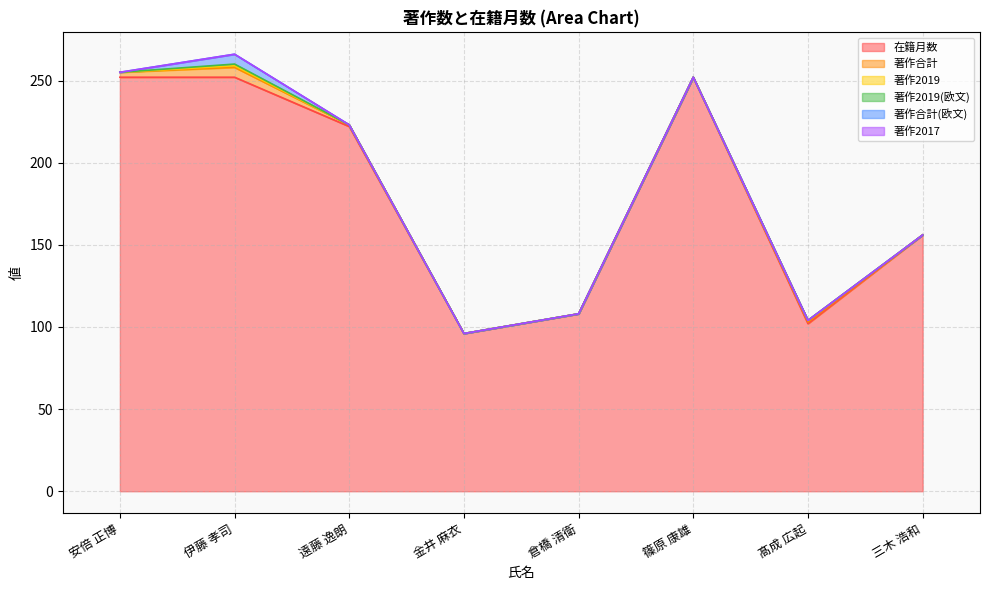

Reading right to left, extract all data points from this chart.

在籍月数: 三木 浩和=156	髙成 広起=102	篠原 康雄=252	倉橋 清衛=108	金井 麻衣=96	遠藤 逸朗=222	伊藤 孝司=252	安倍 正博=252
著作合計: 三木 浩和=0	髙成 広起=1	篠原 康雄=0	倉橋 清衛=0	金井 麻衣=0	遠藤 逸朗=1	伊藤 孝司=6	安倍 正博=3
著作2019: 三木 浩和=0	髙成 広起=1	篠原 康雄=0	倉橋 清衛=0	金井 麻衣=0	遠藤 逸朗=0	伊藤 孝司=1	安倍 正博=0
著作2019(欧文): 三木 浩和=0	髙成 広起=0	篠原 康雄=0	倉橋 清衛=0	金井 麻衣=0	遠藤 逸朗=0	伊藤 孝司=1	安倍 正博=0
著作合計(欧文): 三木 浩和=0	髙成 広起=0	篠原 康雄=0	倉橋 清衛=0	金井 麻衣=0	遠藤 逸朗=0	伊藤 孝司=6	安倍 正博=0
著作2017: 三木 浩和=0	髙成 広起=0	篠原 康雄=0	倉橋 清衛=0	金井 麻衣=0	遠藤 逸朗=0	伊藤 孝司=0	安倍 正博=0